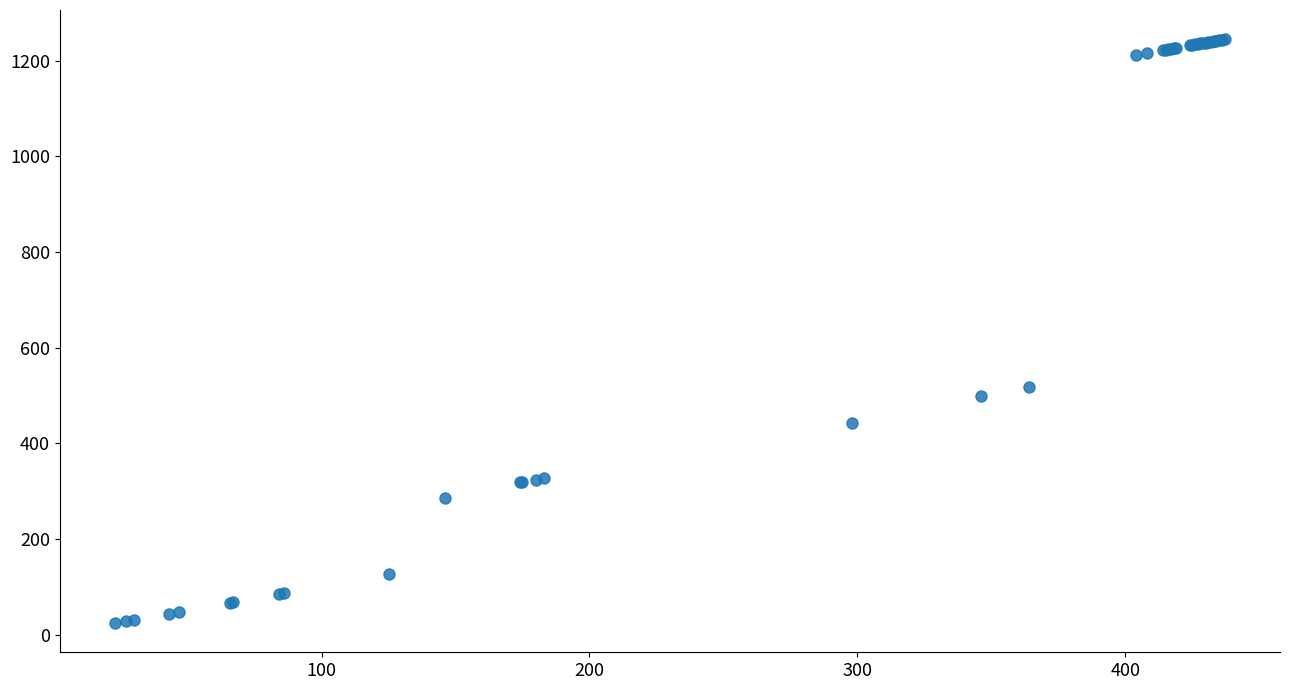

What Y value in the scatter plot is closest to 634?

517